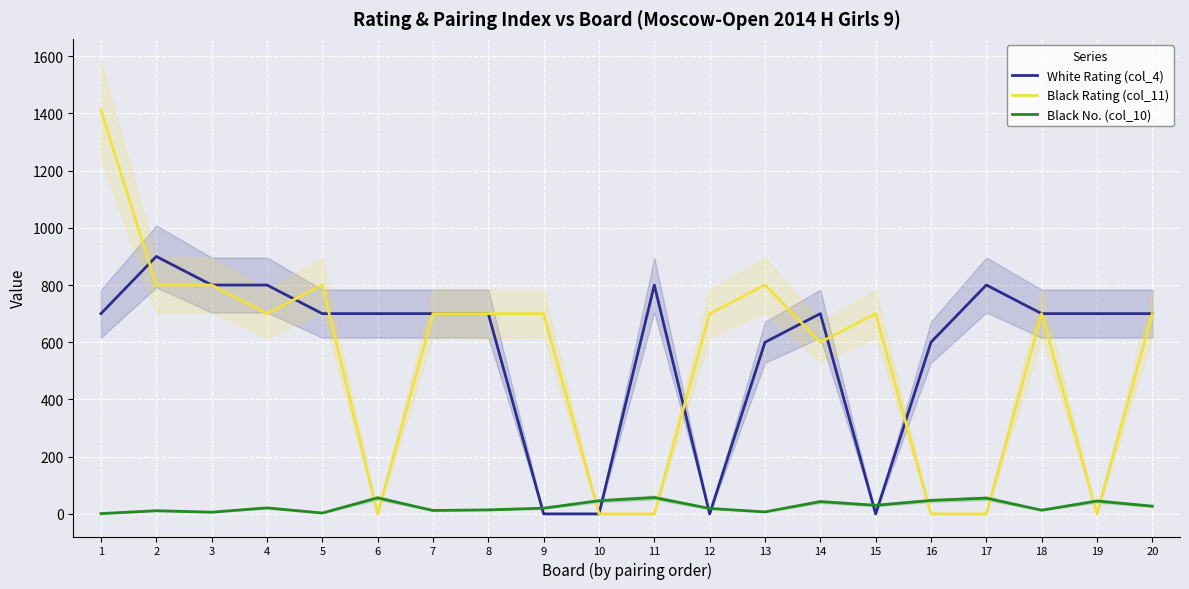

What is the difference between the second highest and minimum values in the White Rating (col_4) series?

800